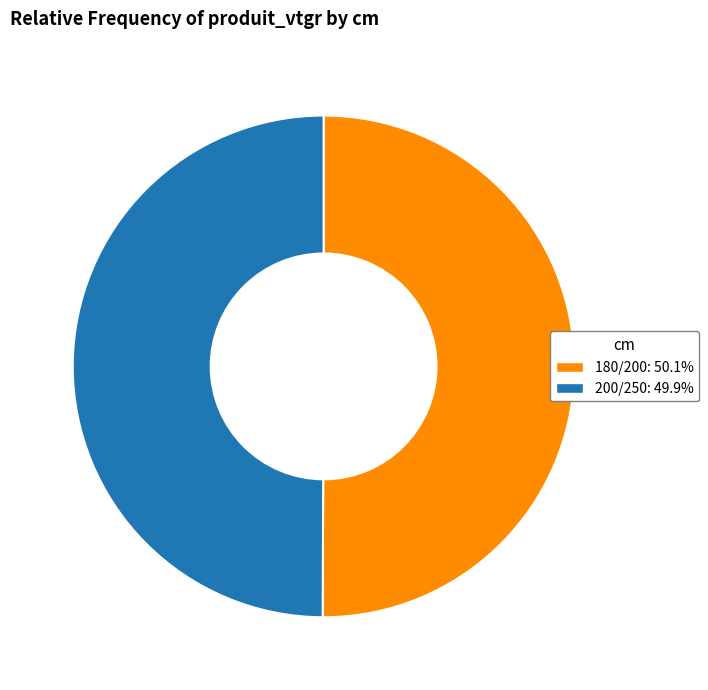

How many slices are in this pie chart?

2